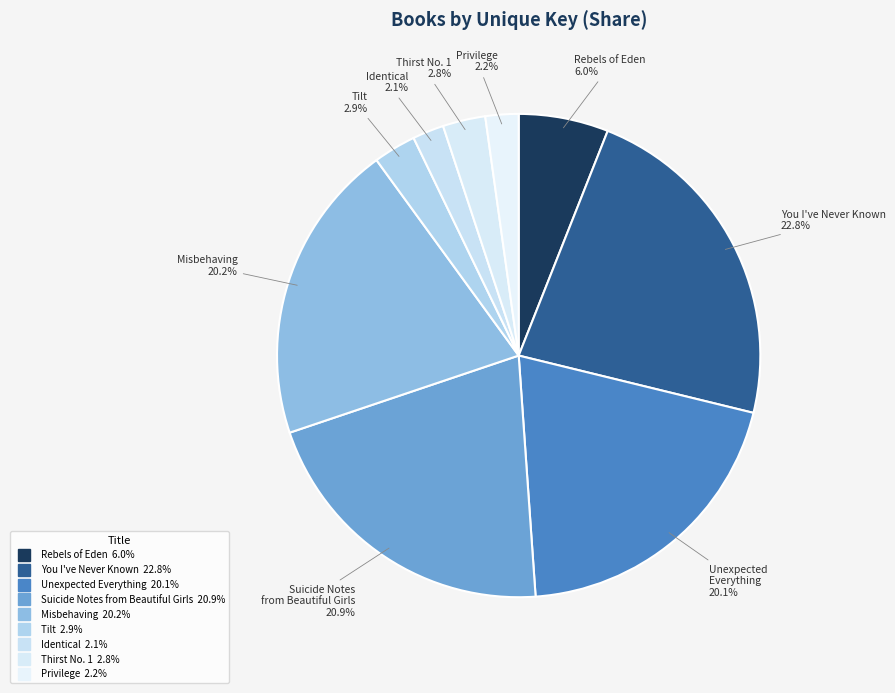

Count the number of slices in the pie.

9